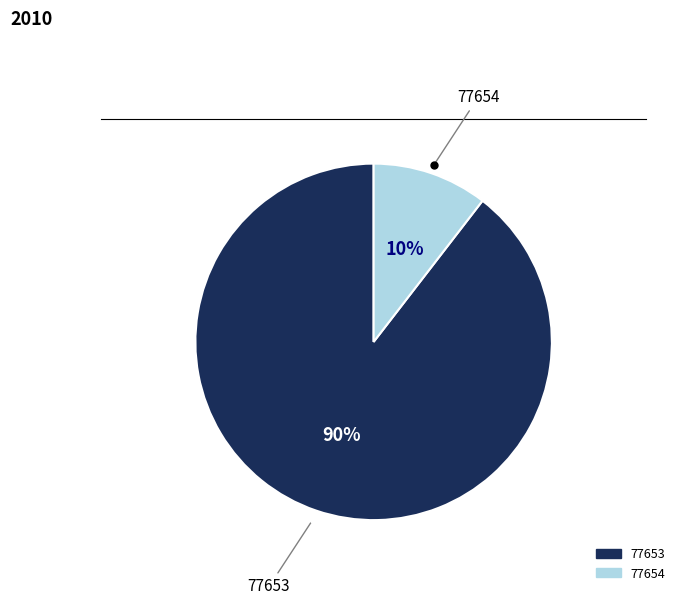

To the nearest percent, what is the average slice percentage?

50%